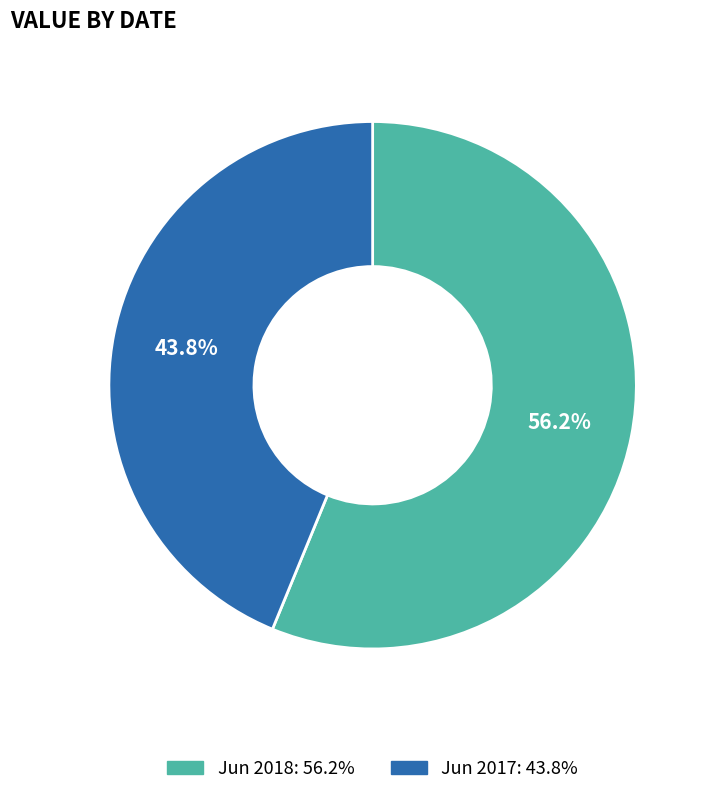

True or false: Jun 2017 accounts for 55% of the total.

False